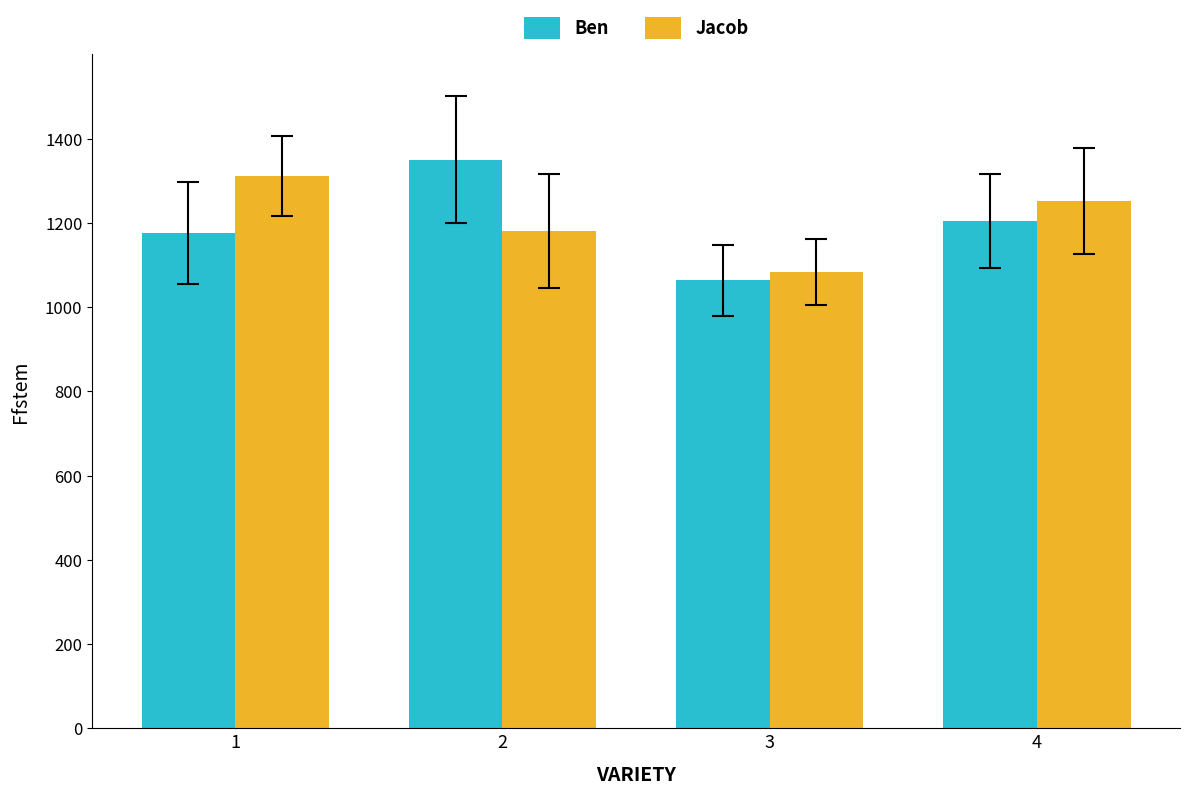

How many series are shown in this chart?

2